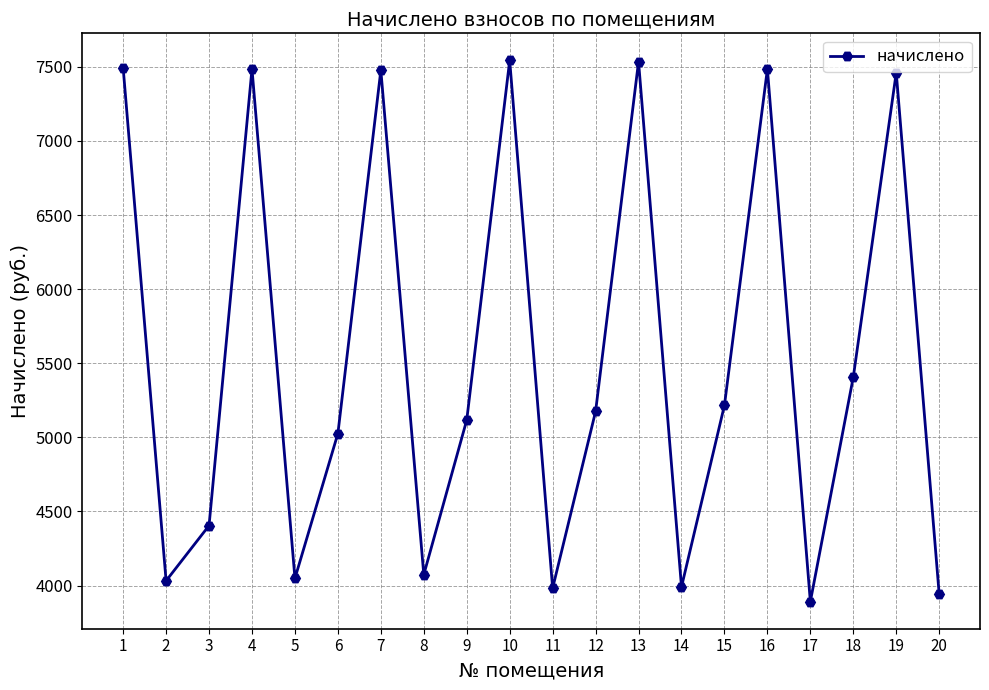

What is the value of the 3rd point from the left?

4405.0